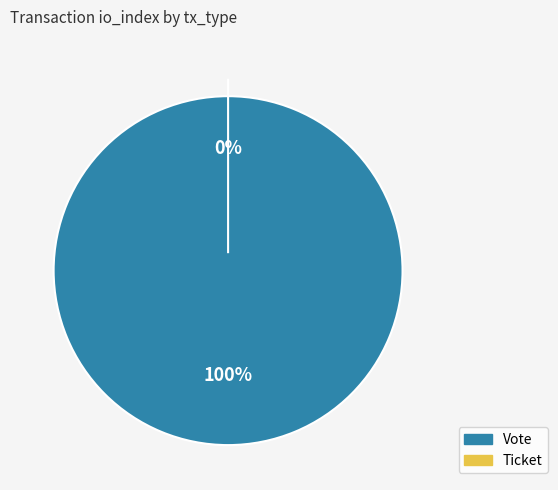

The Ticket slice represents 0% of the pie. True or false?

True